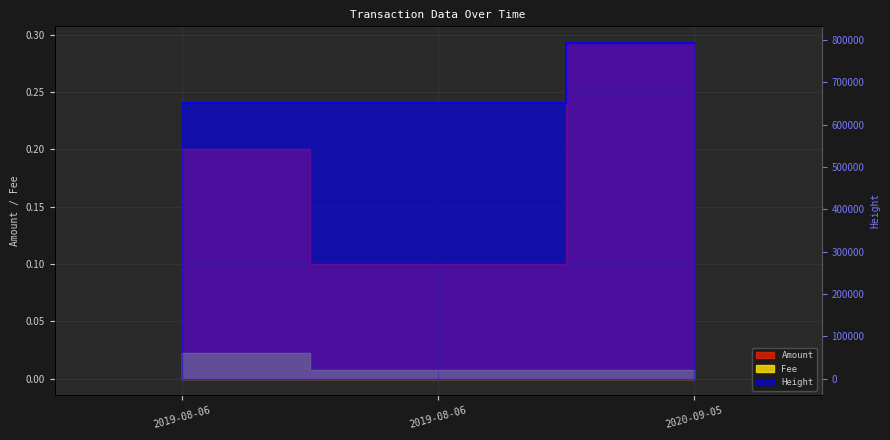

What are all the series names shown in the legend?

Amount, Fee, Height